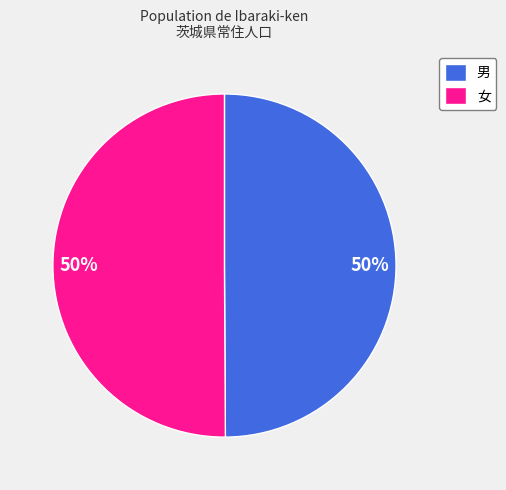

What is the ratio of the value at 女 to the value at 男?

1.0